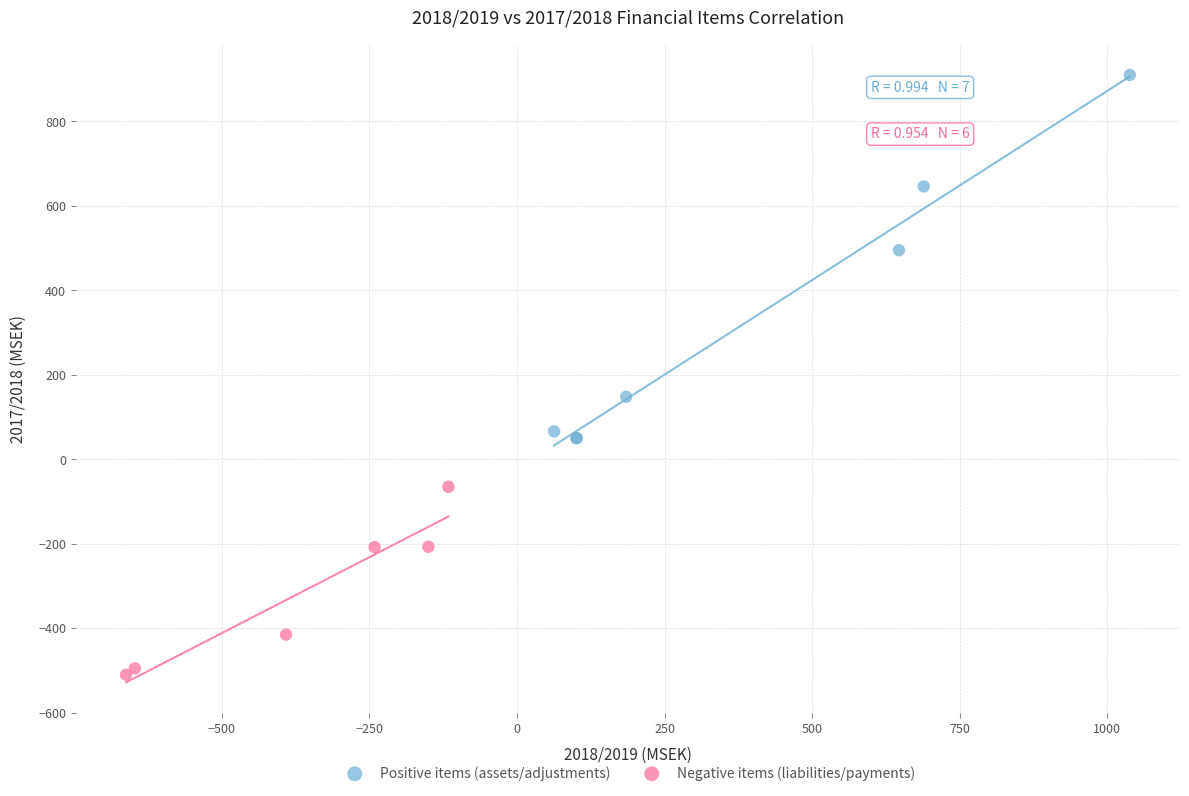

Which series contains the highest Y value?

Positive items (assets/adjustments)